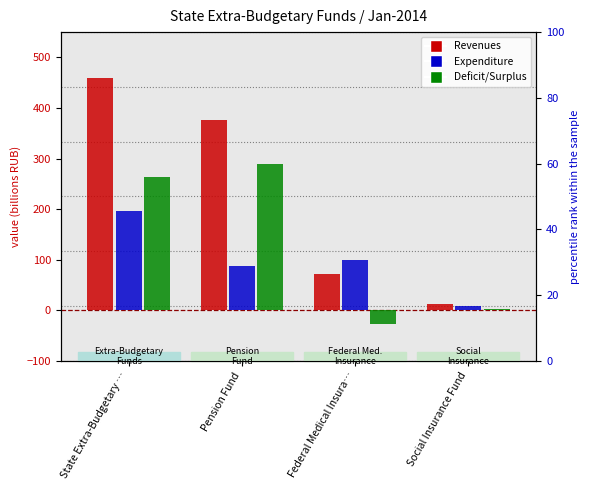

List the series in order of their peak value, lowest first.

Expenditure, Deficit/Surplus, Revenues